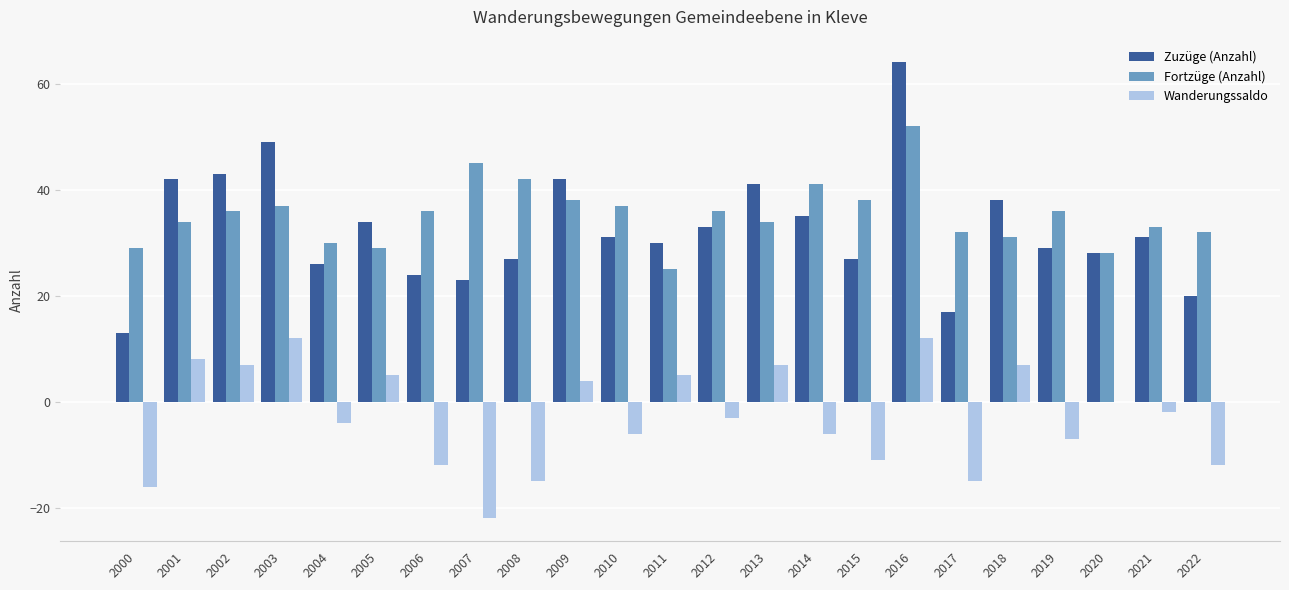

Which series changed the most between 2001 and 2019?

Wanderungssaldo